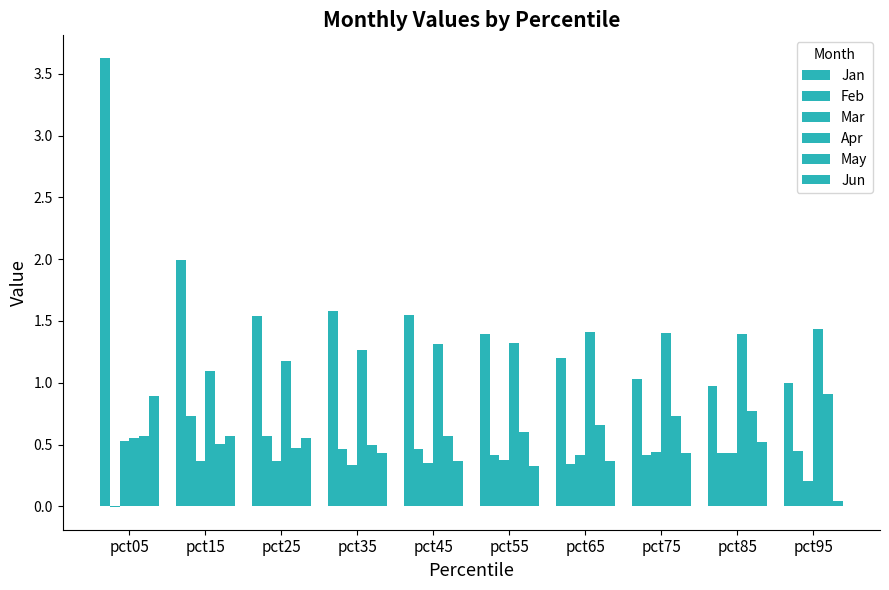

How many groups of bars are there?

10